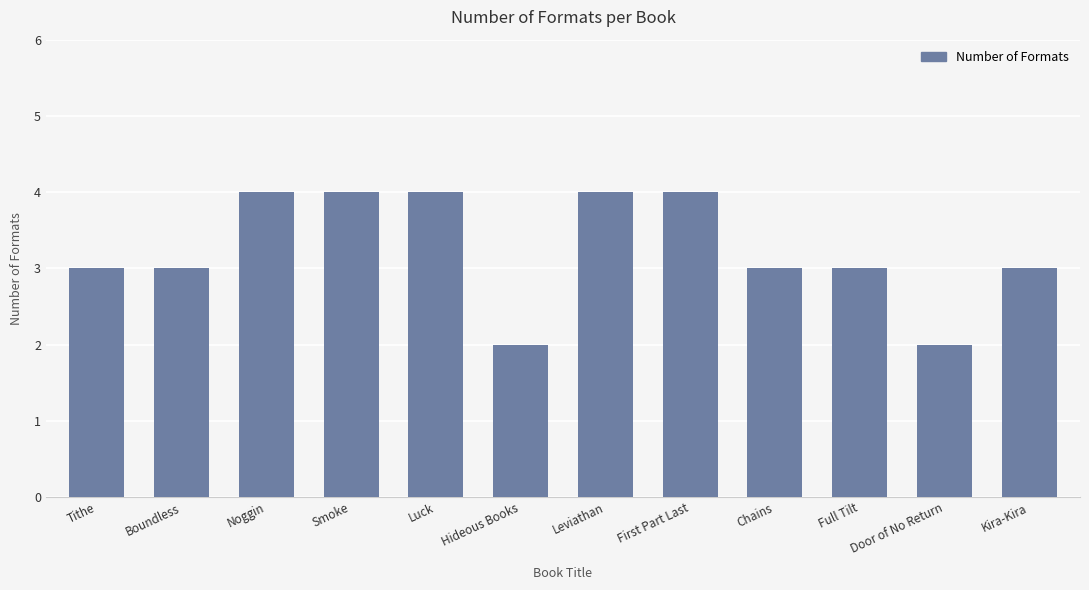

The chart shows a value of 2 at Leviathan. True or false?

False